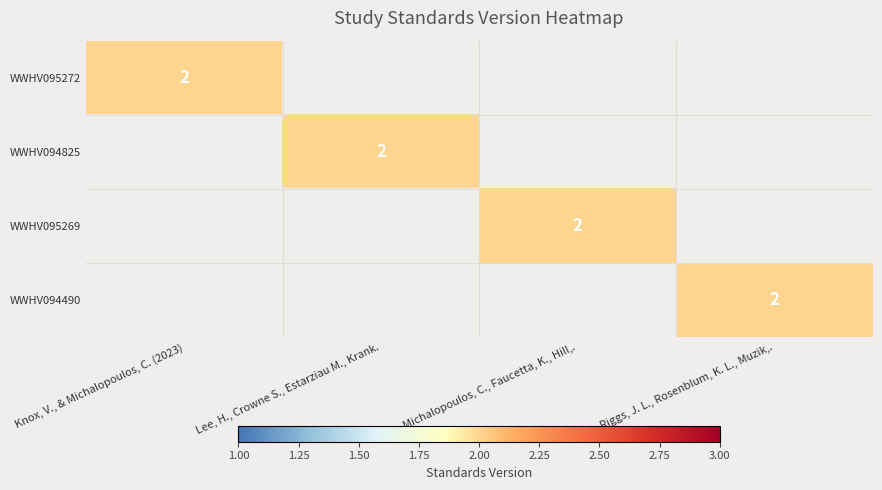

How many data points does each series have?

4